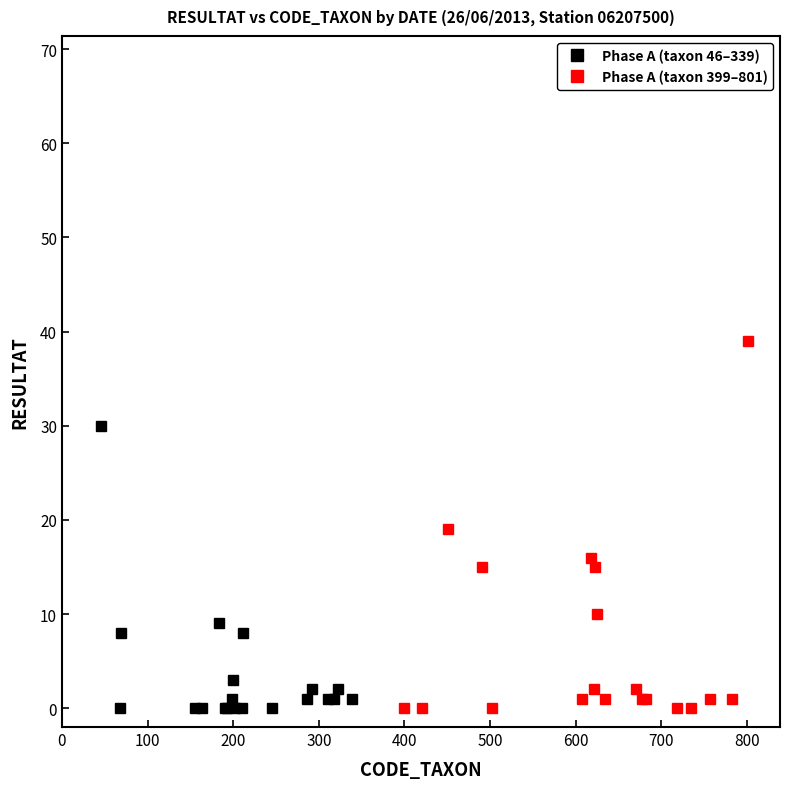

What is the highest value of the Phase A (taxon 46–339) series?

30